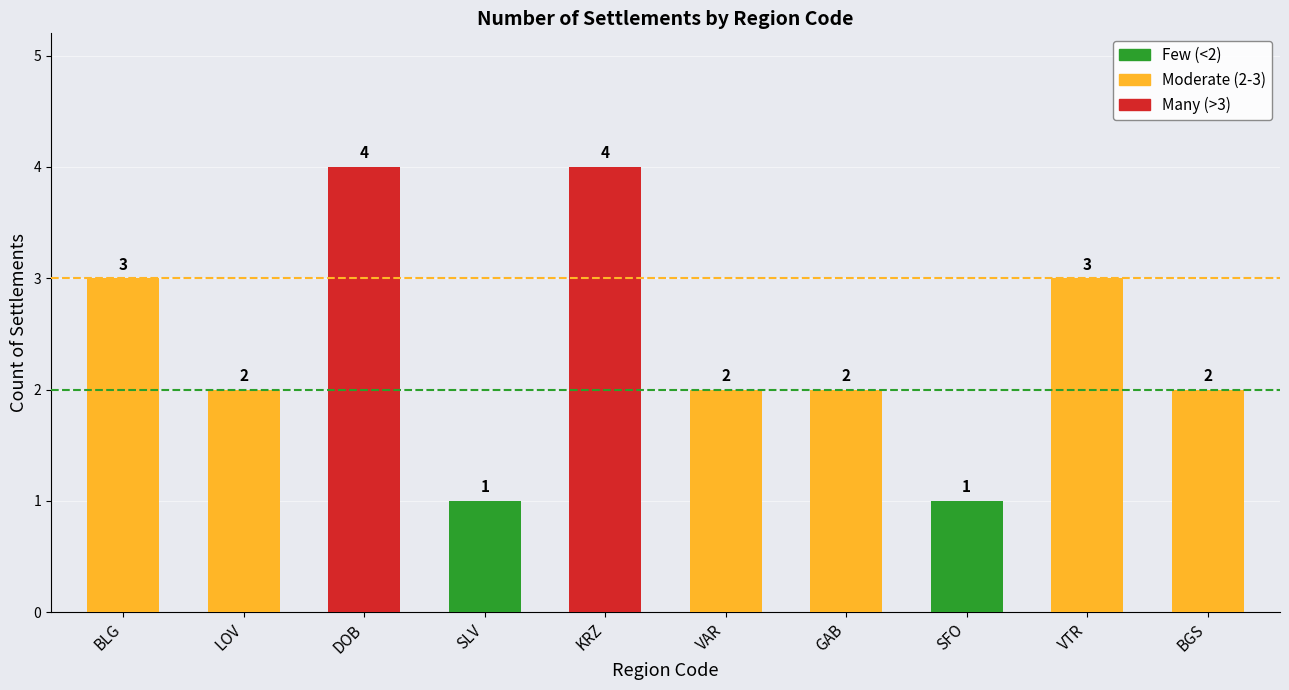

What is the average value?

2